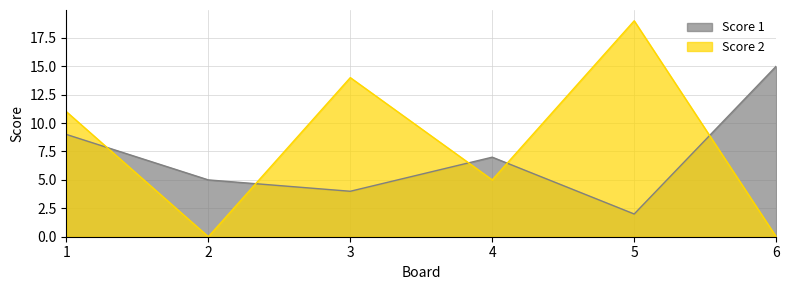

How many series are shown in this chart?

2